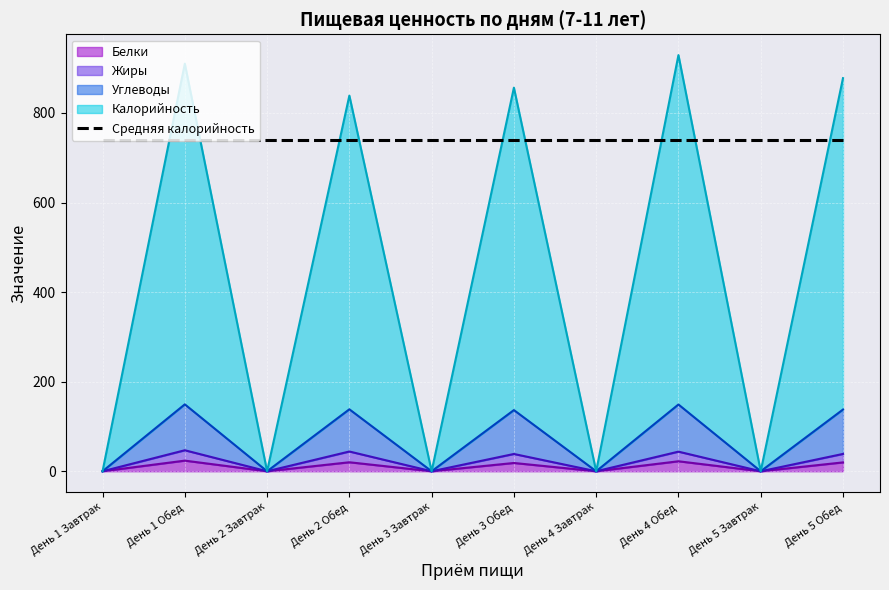

Where is the first local maximum for Калорийность?

День 1 Обед